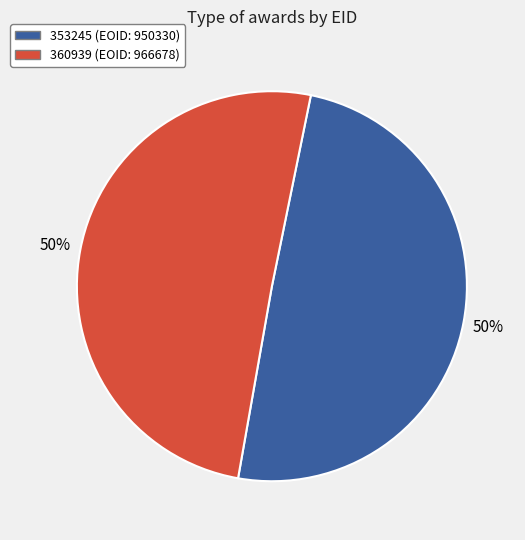

Count the number of slices in the pie.

2